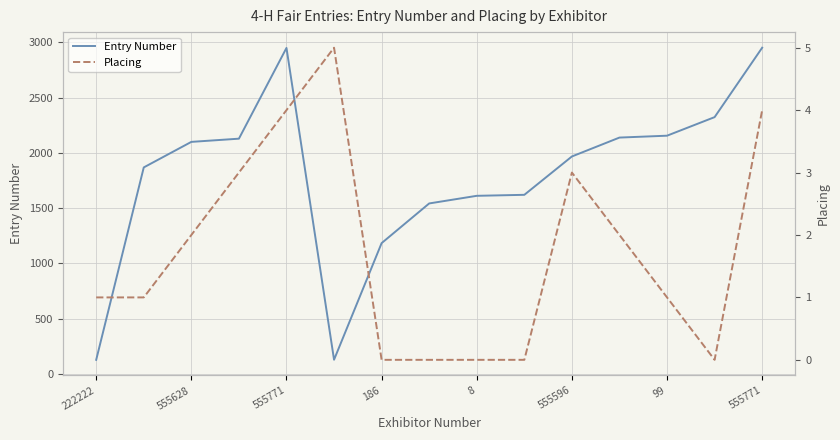

Reading left to right, list all the values displayed in this chart.

Entry Number: 127	1868	2099	2128	2949	128	1183	1542	1611	1620	1967	2138	2155	2323	2951
Placing: 1	1	2	3	4	5	0	0	0	0	3	2	1	0	4